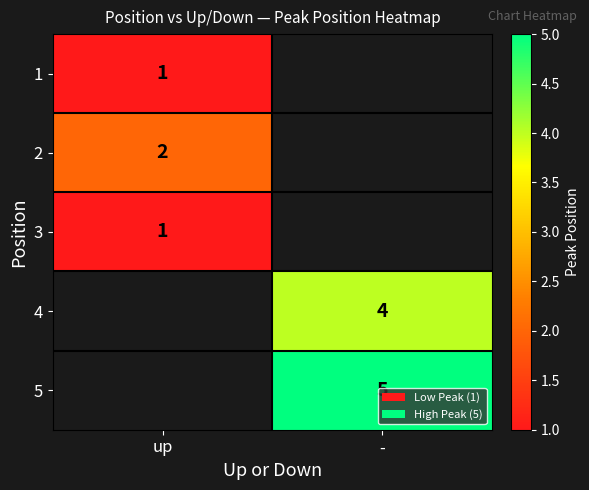

True or false: 1 has a value of 1 at up.

True